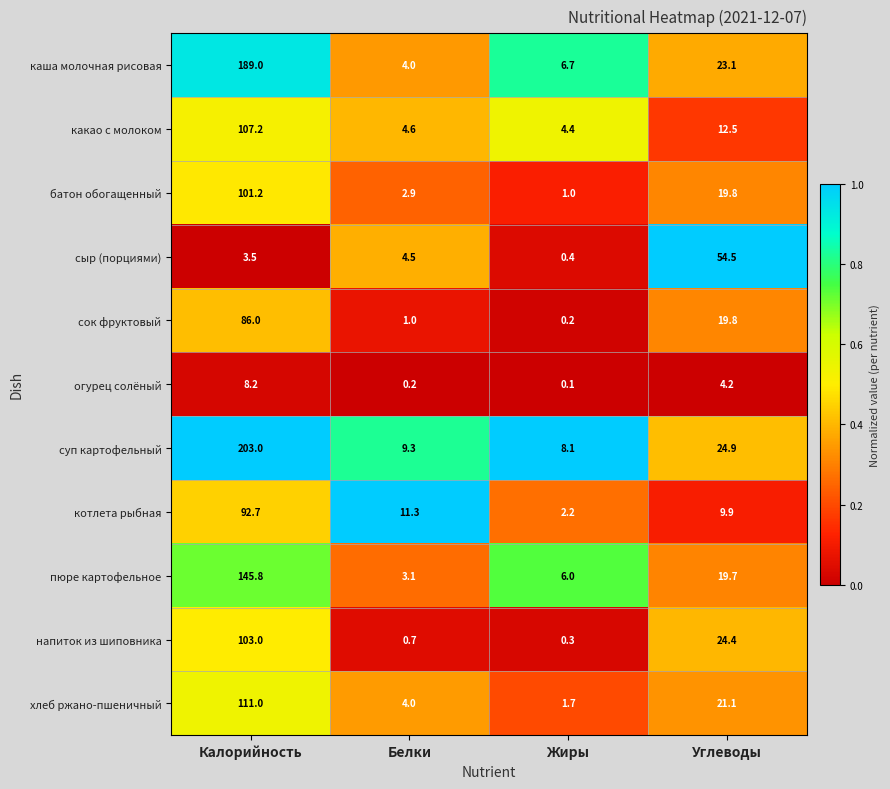

What is the greatest value displayed?

203.0